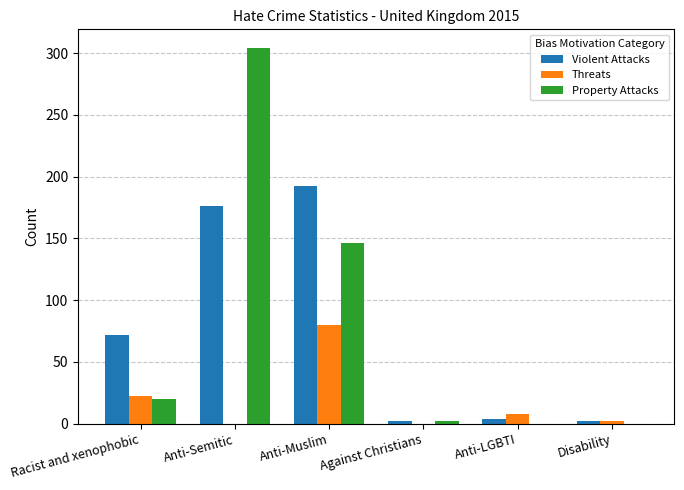

What is the difference between the Violent Attacks values at Anti-LGBTI and Disability?

2